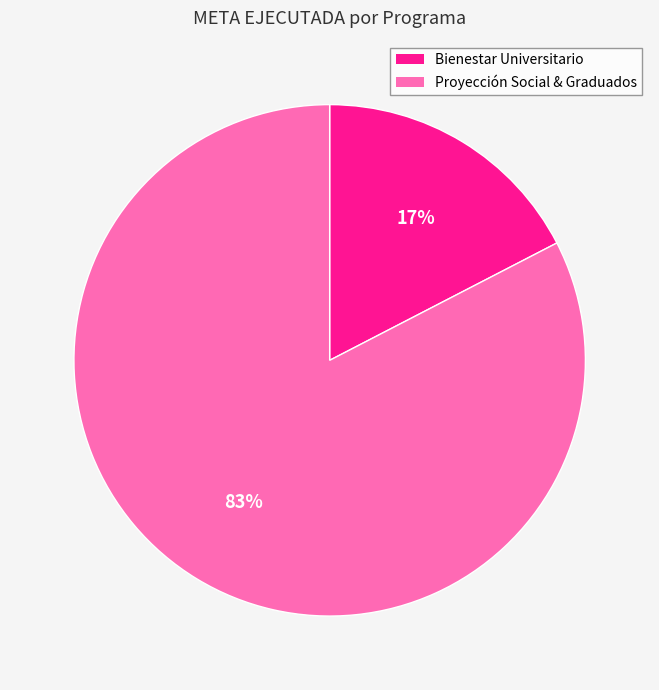

To the nearest percent, what is the average slice percentage?

50%